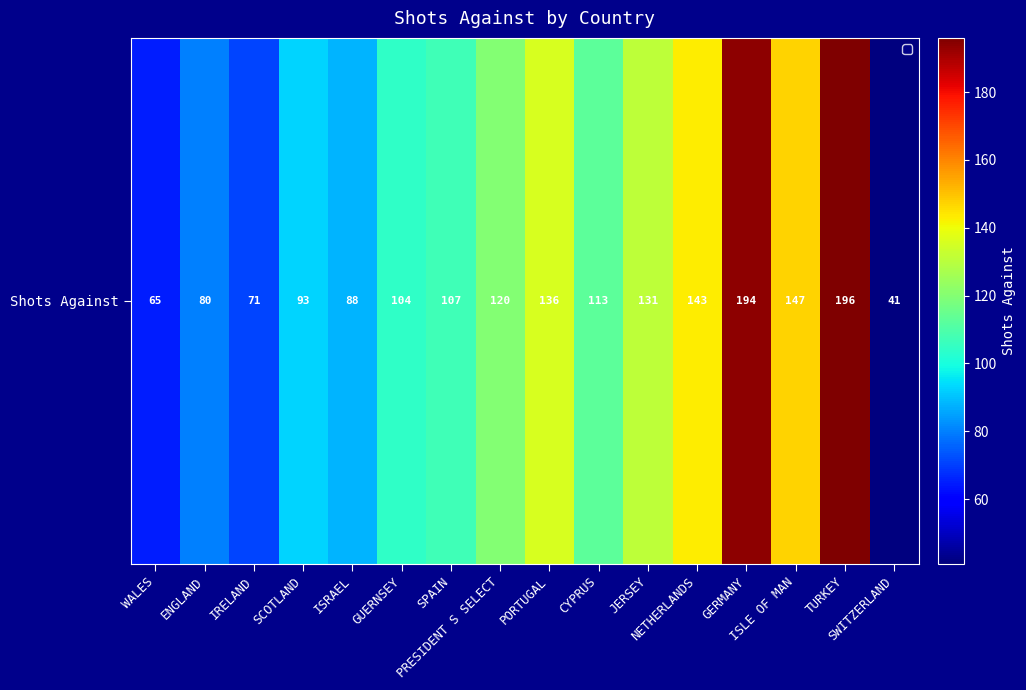

Reading left to right, extract all data points from this chart.

65	80	71	93	88	104	107	120	136	113	131	143	194	147	196	41